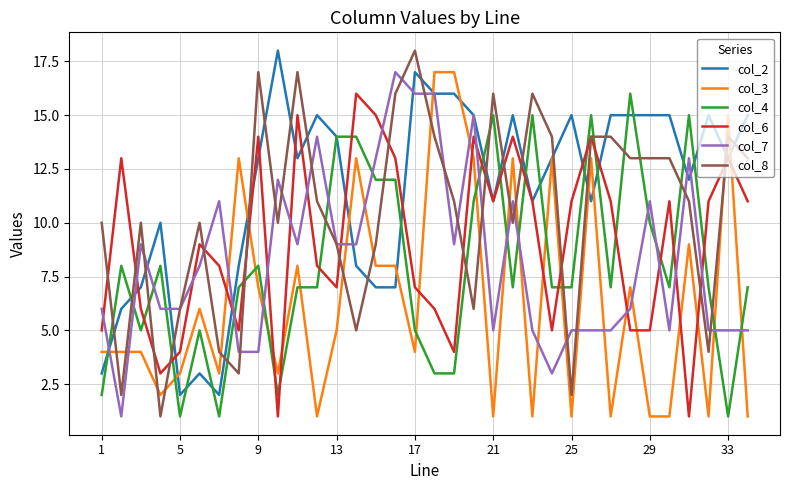

True or false: col_4 and col_2 cross at least once.

True